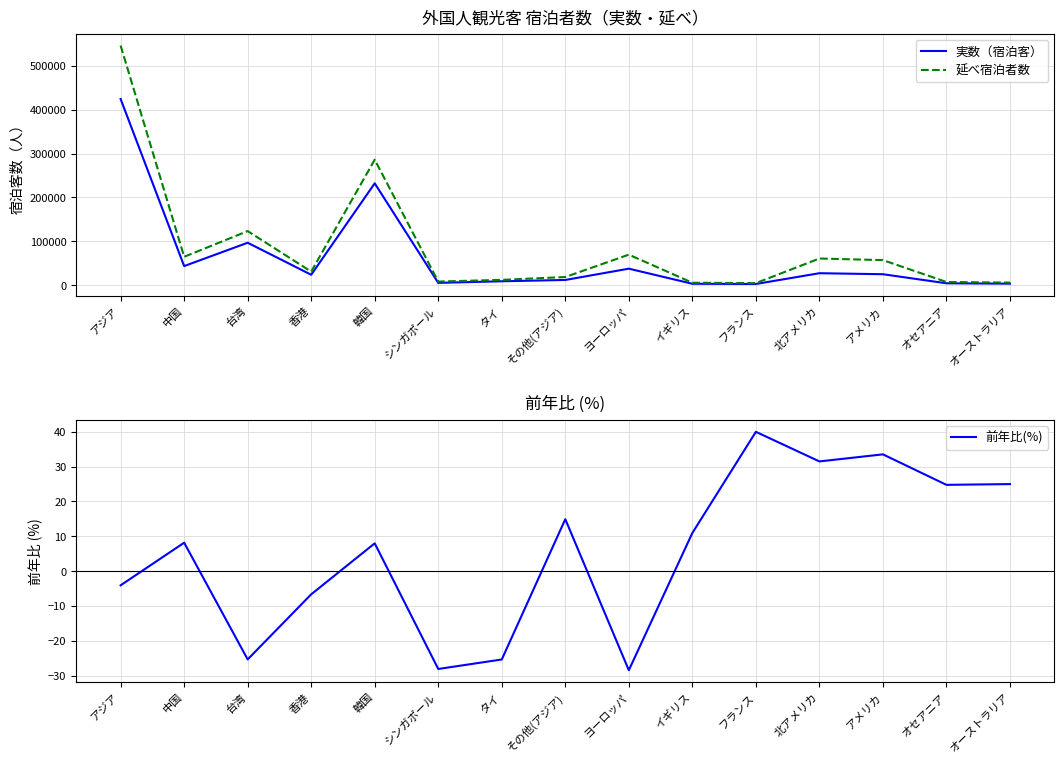

The value of 実数（宿泊客） at オーストラリア is 3831.0. True or false?

True